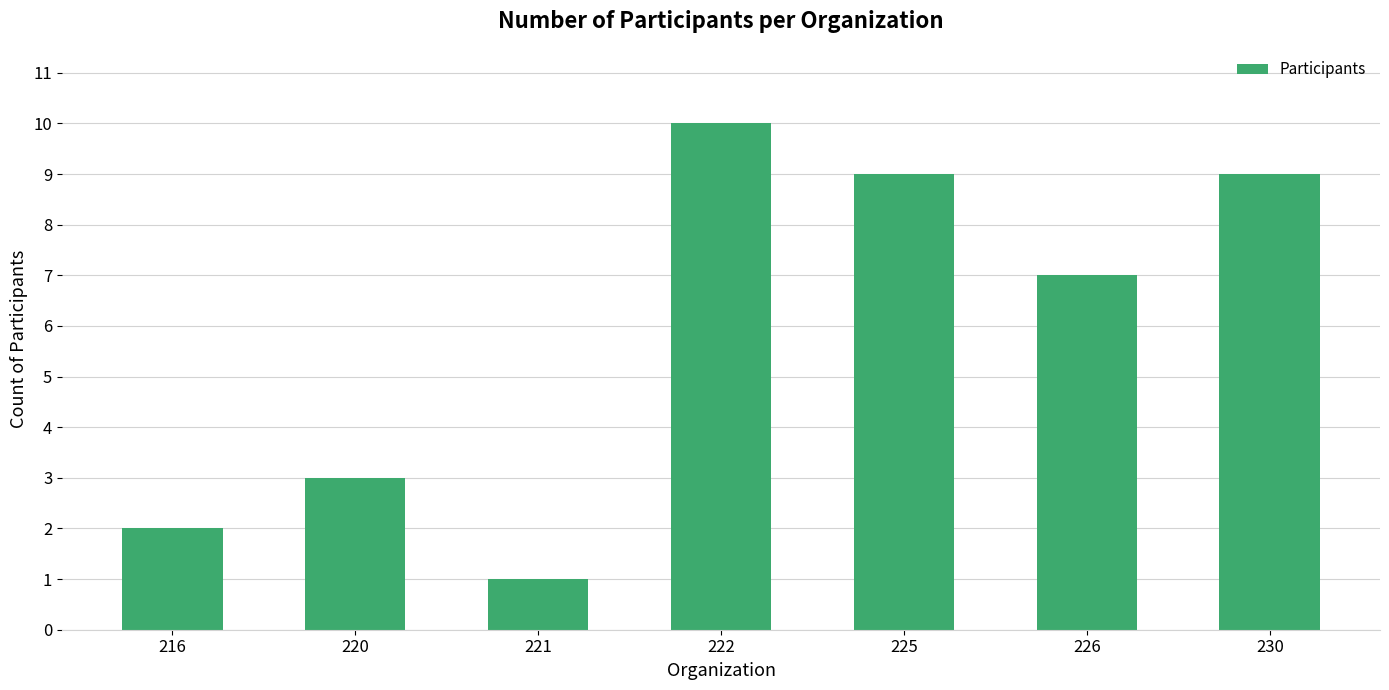

What is the change in value from 225 to 226?

-2